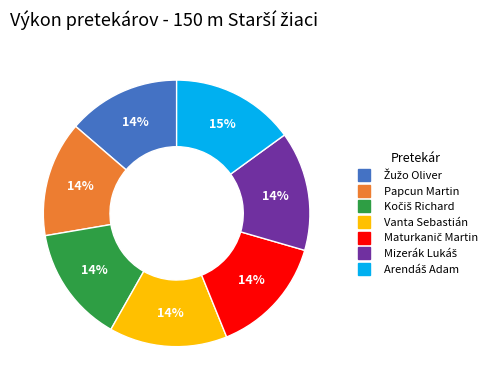

To the nearest percent, what portion does Papcun Martin represent?

14%